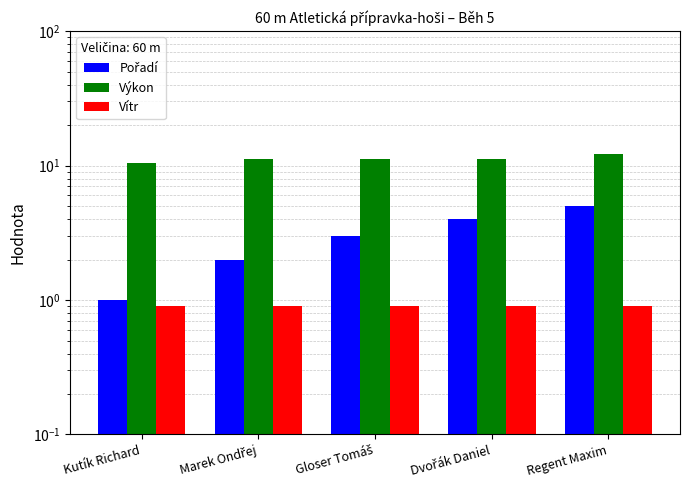

Count the Pořadí values in the range 2 to 4.

3